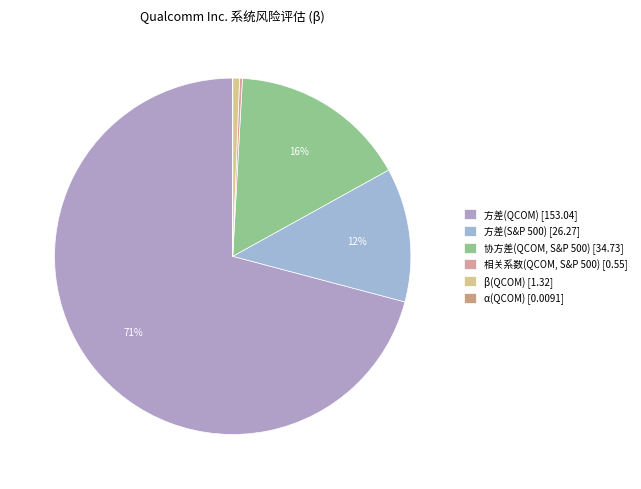

How many slices are in this pie chart?

6